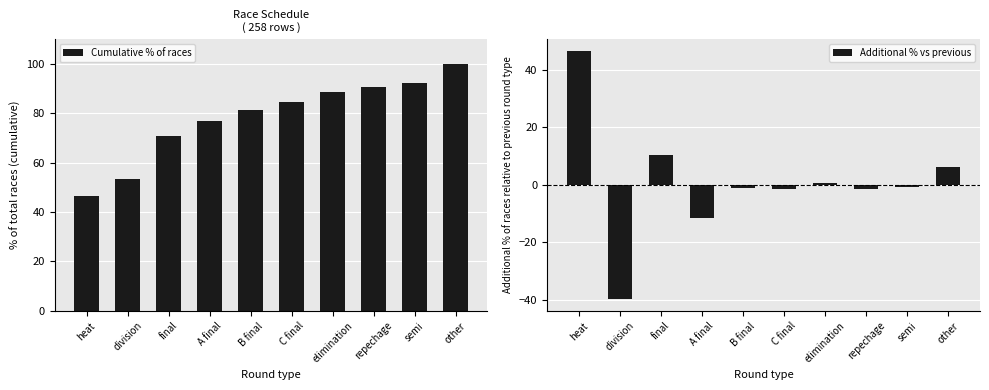

Rank the series at semi from highest to lowest value.

Cumulative % of races, Additional % vs previous